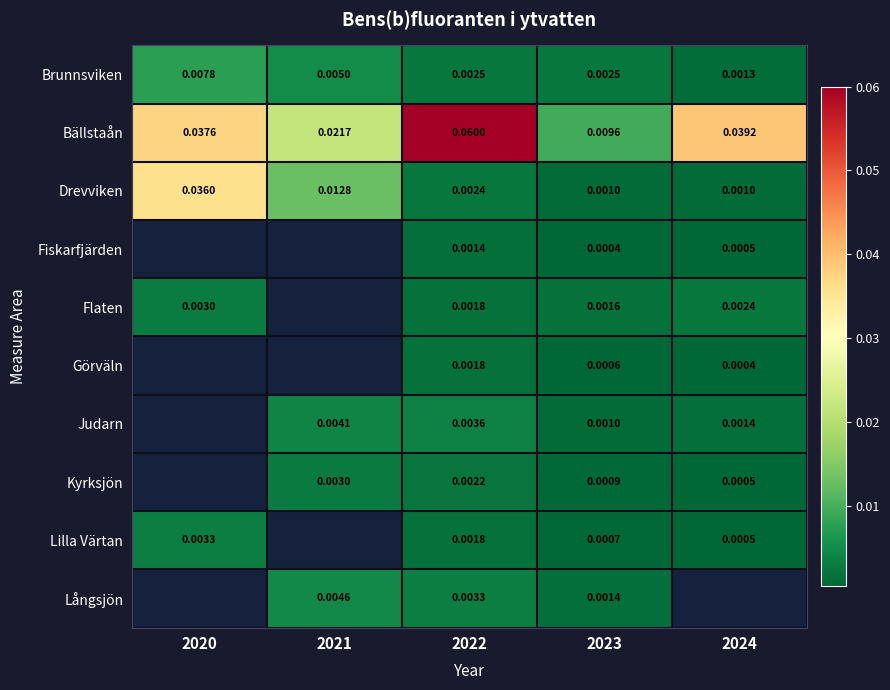

Which category has the lowest value across all series?

2023